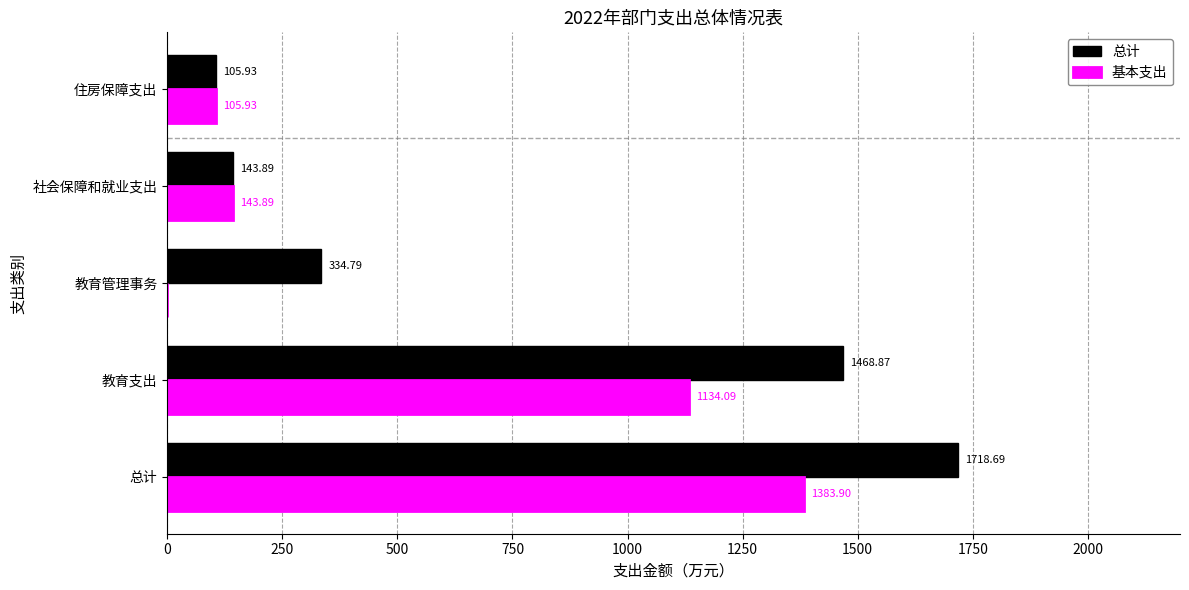

What is the sum of all 基本支出 values?

2767.8